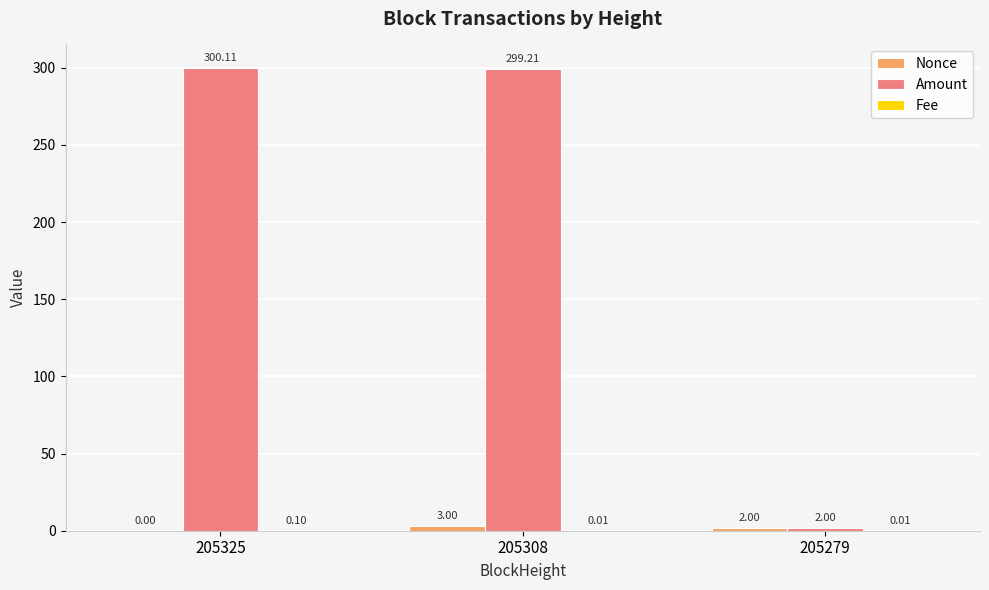

What is the sum of all Amount values?

601.3